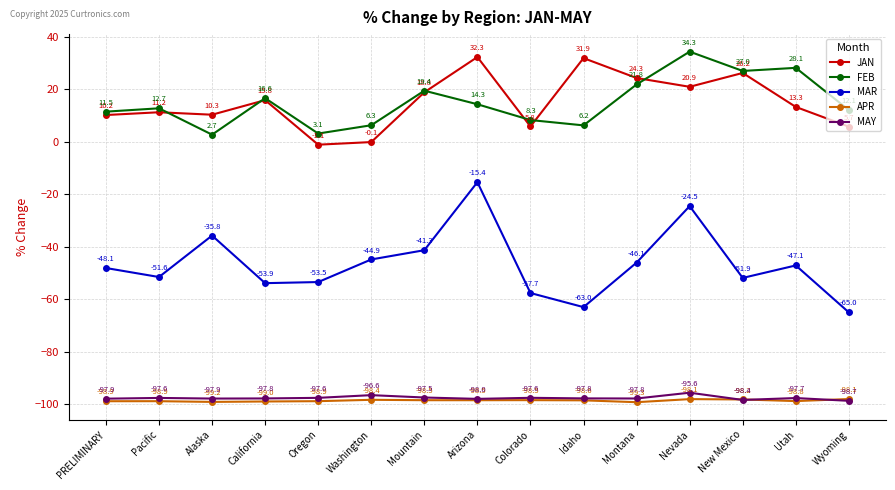

What is the sum of the MAR values at New Mexico and Alaska?

-87.7